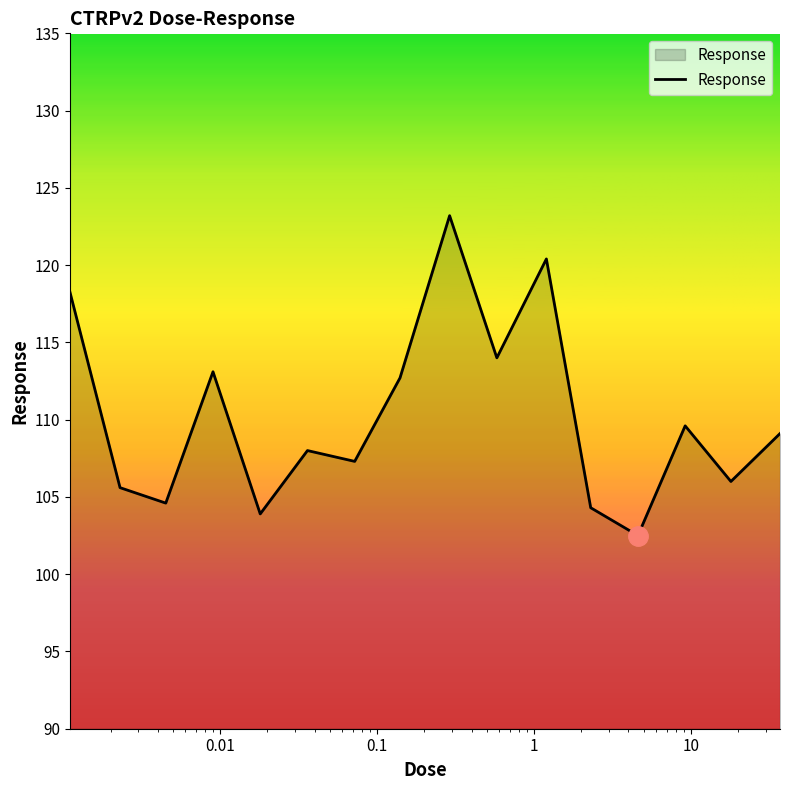

What is the smallest value displayed?

102.5